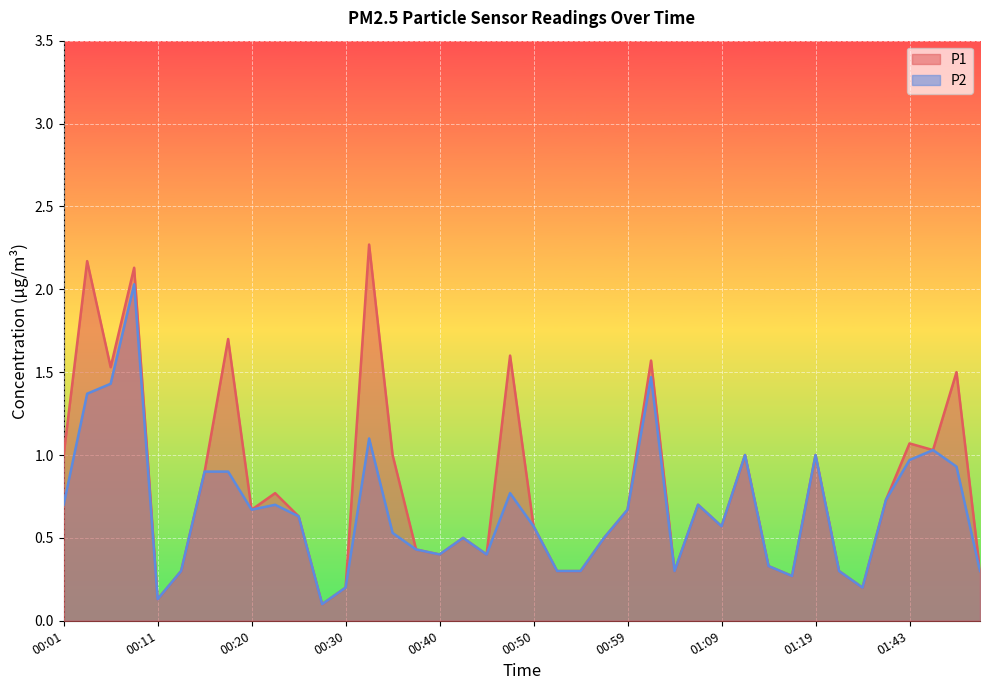

At which category does P1 reach its first local peak?

00:03